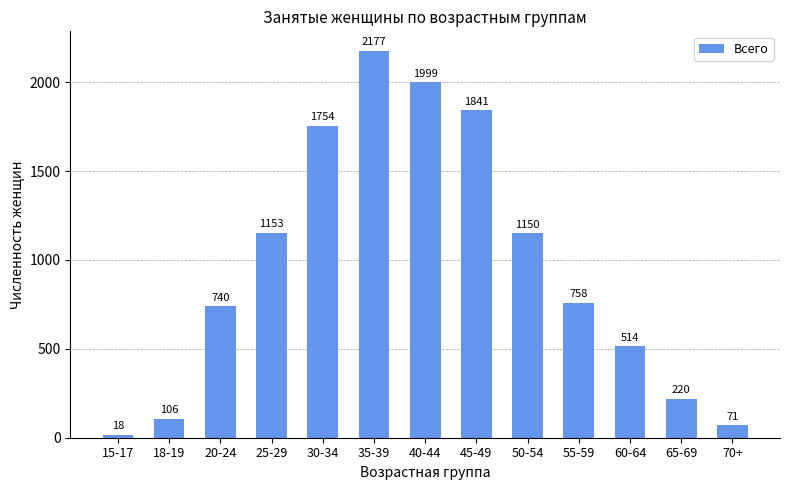

Are the bars horizontal?

No